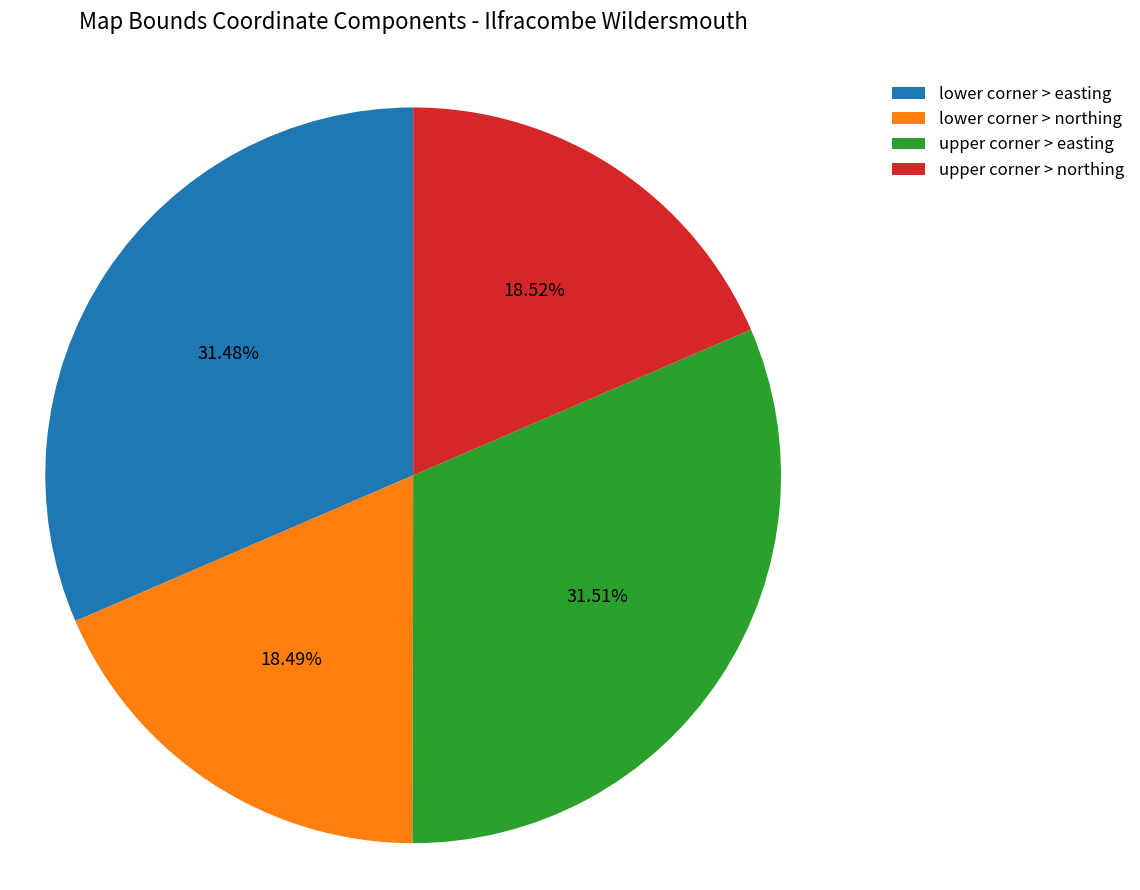

Approximately how many times larger is the value at upper corner > northing compared to lower corner > easting?

0.6